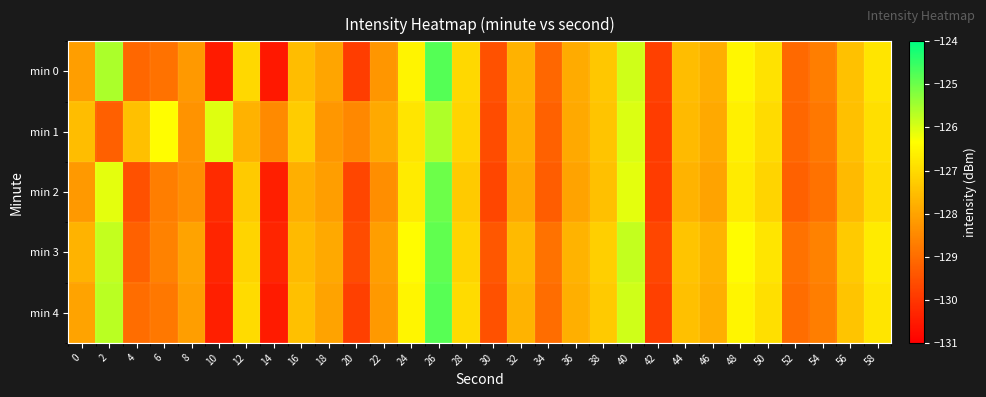

Reading left to right, transcribe all the data shown in this chart.

min 0: 0=-128.1	2=-125.6	4=-129.1	6=-128.9	8=-128.2	10=-130.5	12=-127.0	14=-130.6	16=-127.5	18=-128.0	20=-129.9	22=-128.3	24=-126.5	26=-124.8	28=-127.1	30=-129.5	32=-127.7	34=-129.1	36=-127.9	38=-127.3	40=-125.9	42=-129.8	44=-127.5	46=-127.8	48=-126.5	50=-126.9	52=-129.1	54=-128.7	56=-127.5	58=-126.8
min 1: 0=-127.5	2=-129.2	4=-127.5	6=-126.4	8=-128.3	10=-126.0	12=-127.7	14=-128.5	16=-127.3	18=-128.2	20=-128.5	22=-127.9	24=-126.8	26=-125.6	28=-127.1	30=-129.6	32=-127.8	34=-129.2	36=-127.9	38=-127.4	40=-126.0	42=-129.9	44=-127.6	46=-127.9	48=-126.6	50=-127.0	52=-129.1	54=-128.8	56=-127.5	58=-126.9
min 2: 0=-128.2	2=-126.1	4=-129.5	6=-128.7	8=-128.4	10=-130.2	12=-127.3	14=-130.4	16=-127.8	18=-128.1	20=-129.7	22=-128.4	24=-126.7	26=-125.0	28=-127.3	30=-129.7	32=-127.9	34=-129.3	36=-128.0	38=-127.5	40=-126.1	42=-129.9	44=-127.7	46=-128.0	48=-126.7	50=-127.1	52=-129.2	54=-128.9	56=-127.6	58=-127.0
min 3: 0=-127.7	2=-125.8	4=-129.2	6=-128.6	8=-128.0	10=-130.3	12=-127.1	14=-130.3	16=-127.6	18=-127.9	20=-129.6	22=-128.1	24=-126.4	26=-124.9	28=-127.1	30=-129.4	32=-127.6	34=-128.9	36=-127.7	38=-127.2	40=-125.8	42=-129.7	44=-127.4	46=-127.7	48=-126.4	50=-126.8	52=-128.9	54=-128.6	56=-127.3	58=-126.7
min 4: 0=-128.0	2=-125.7	4=-129.0	6=-128.8	8=-128.1	10=-130.4	12=-127.0	14=-130.5	16=-127.5	18=-128.0	20=-129.8	22=-128.2	24=-126.5	26=-124.8	28=-127.0	30=-129.5	32=-127.7	34=-129.0	36=-127.8	38=-127.3	40=-125.9	42=-129.8	44=-127.5	46=-127.8	48=-126.5	50=-126.9	52=-129.0	54=-128.7	56=-127.4	58=-126.8